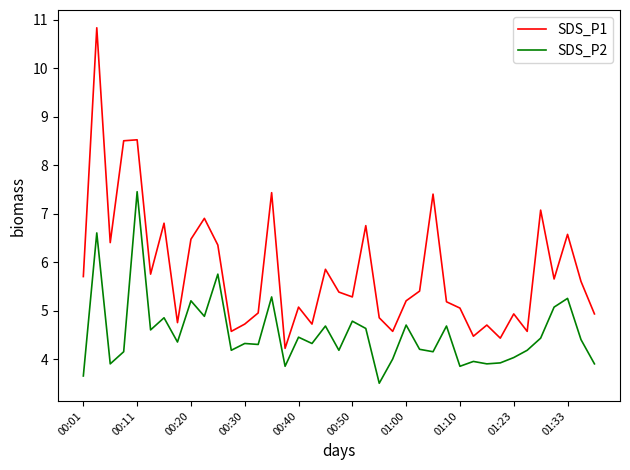

True or false: SDS_P1 and SDS_P2 intersect in this chart.

False